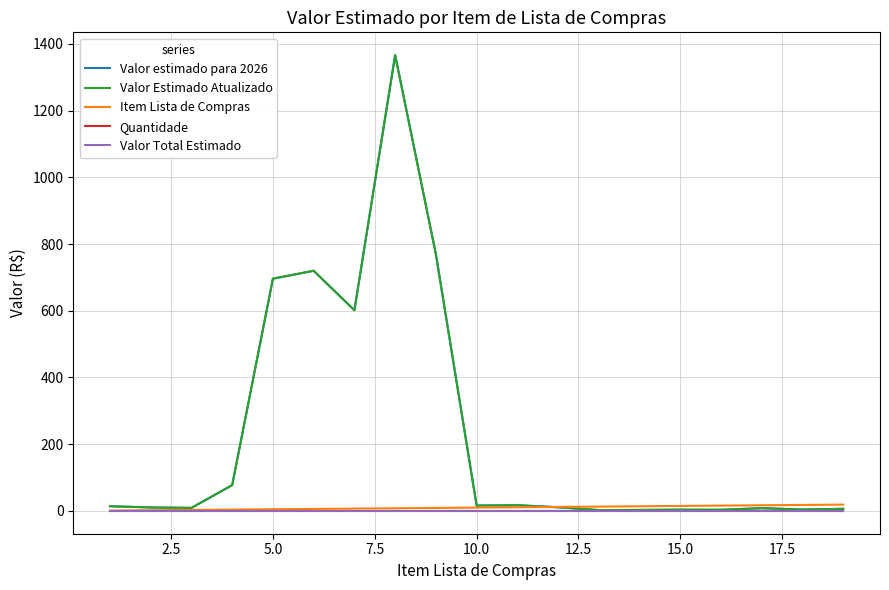

How many lines are shown in the chart?

5